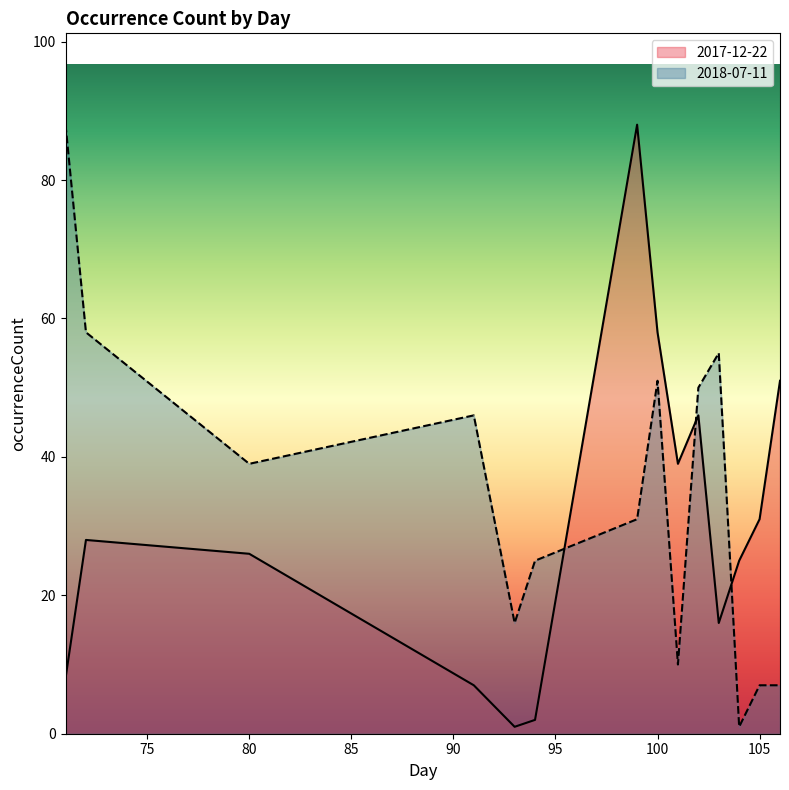

Count the number of data series in this chart.

2